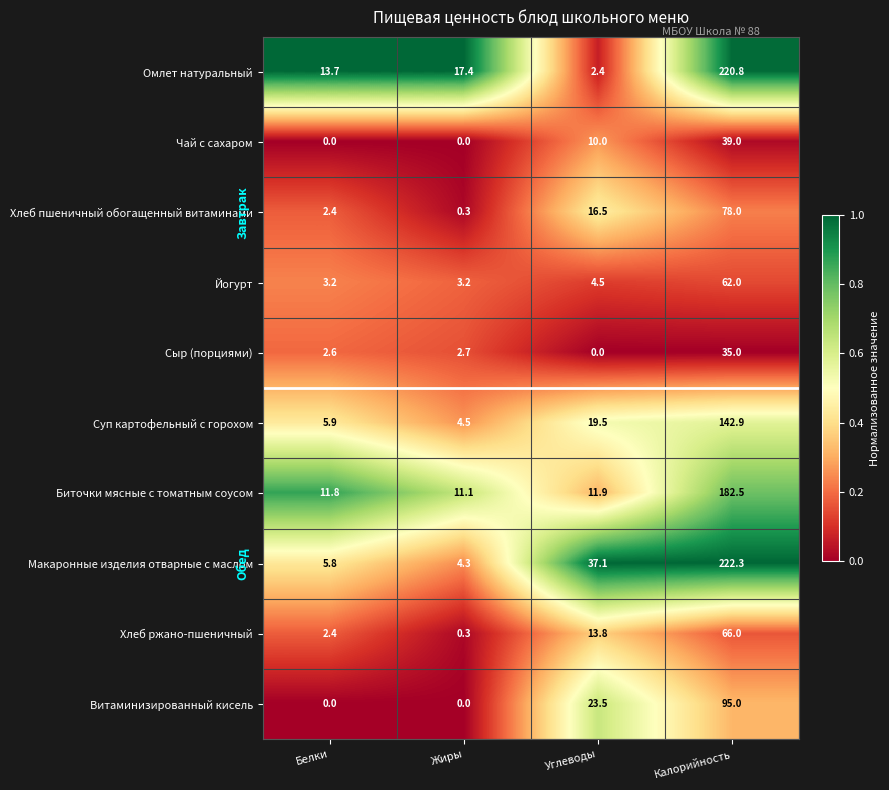

What is the difference between the Макаронные изделия отварные с маслом values at Жиры and Углеводы?

0.8